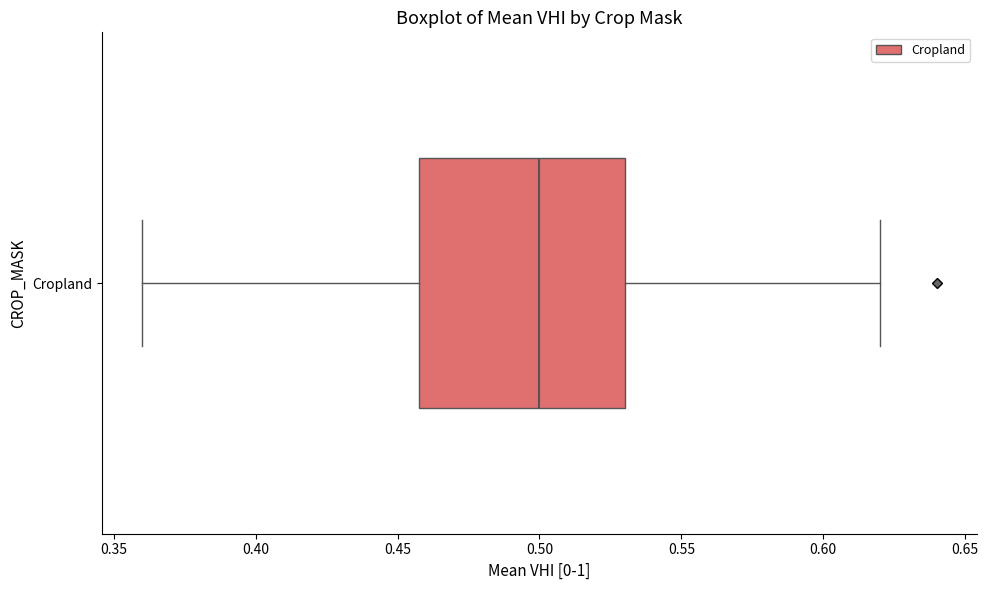

Where is the right edge of the box for Cropland on the x-axis? The values are not printed on the chart, so give them approximately, as read against the axis.

0.53